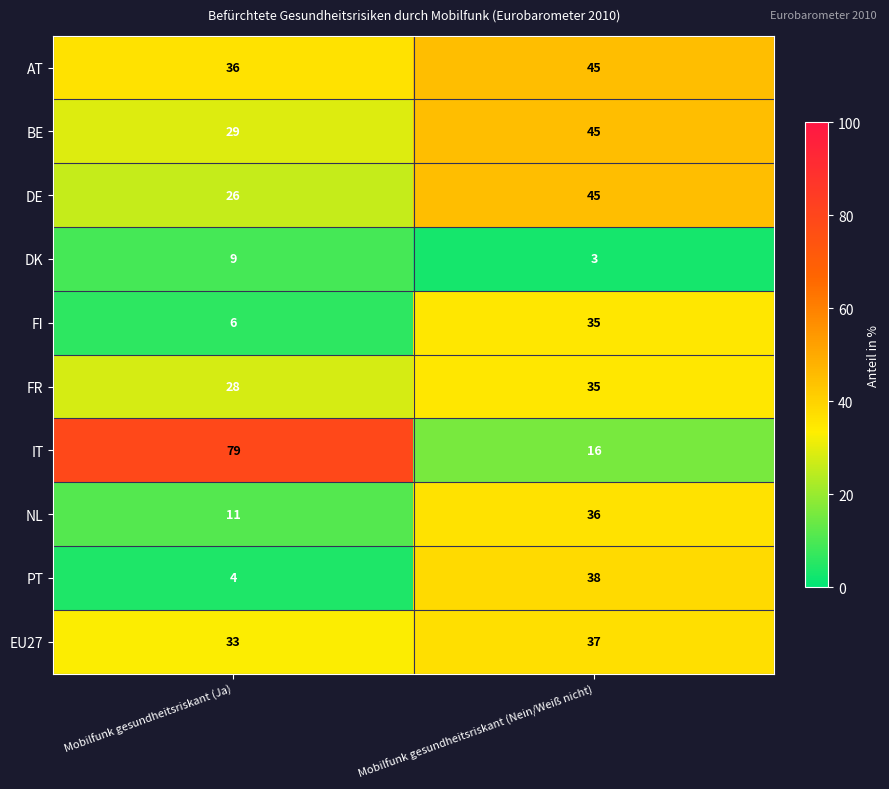

The BE series shows 45 at Mobilfunk gesundheitsriskant (Nein/Weiß nicht). True or false?

True